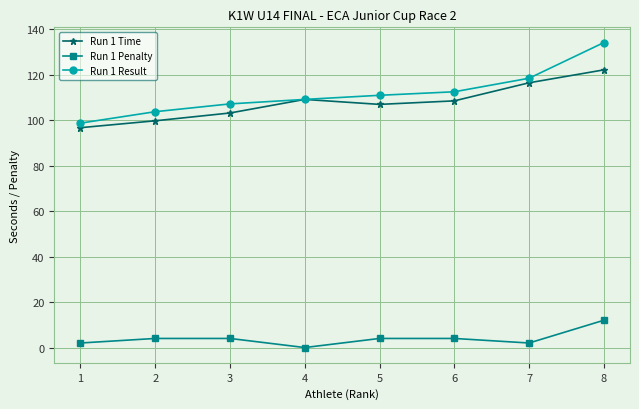

List the series in order of their peak value, highest first.

Run 1 Result, Run 1 Time, Run 1 Penalty